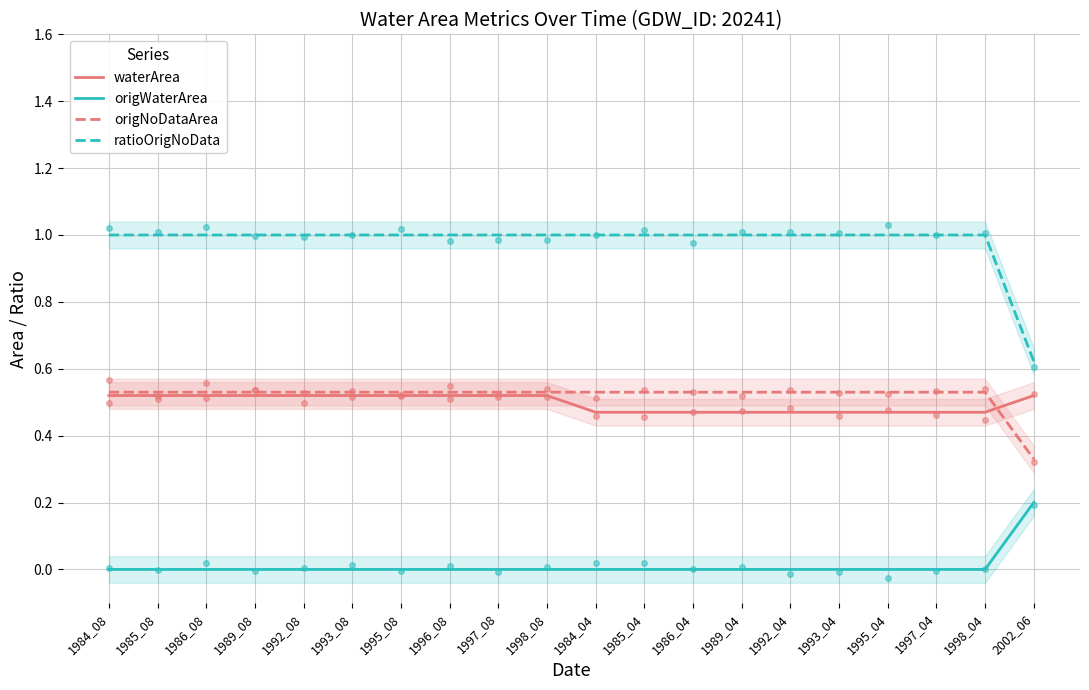

The ratioOrigNoData series shows 1.0 at 1993_04. True or false?

True